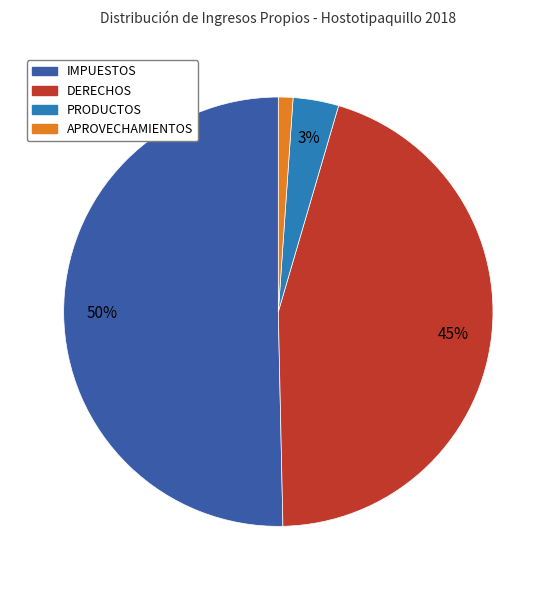

Combined, do IMPUESTOS and PRODUCTOS account for over 50%?

Yes